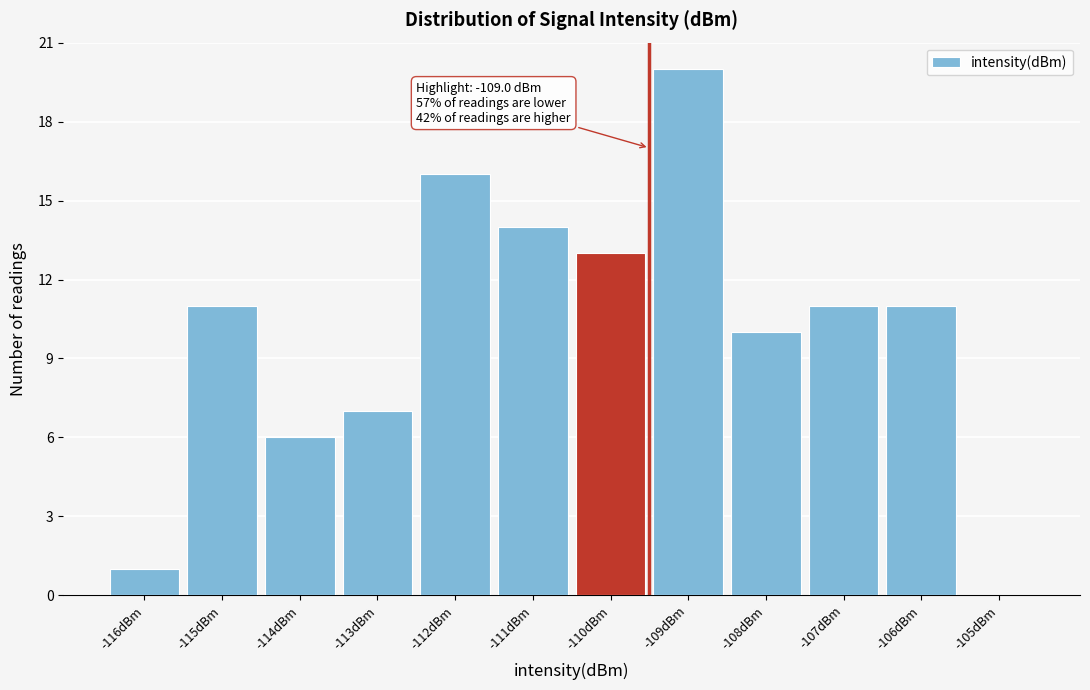

Reading right to left, extract all data points from this chart.

-105dBm=0	-106dBm=11	-107dBm=11	-108dBm=10	-109dBm=20	-110dBm=13	-111dBm=14	-112dBm=16	-113dBm=7	-114dBm=6	-115dBm=11	-116dBm=1